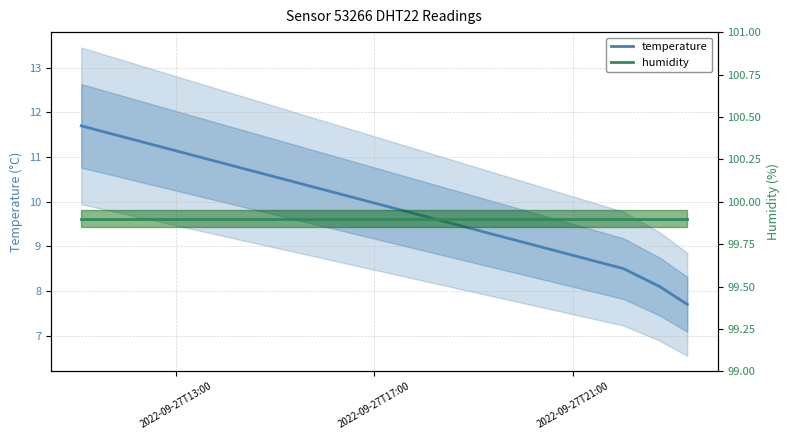

What is the label of the 1st point from the left?

2022-09-27T13:00